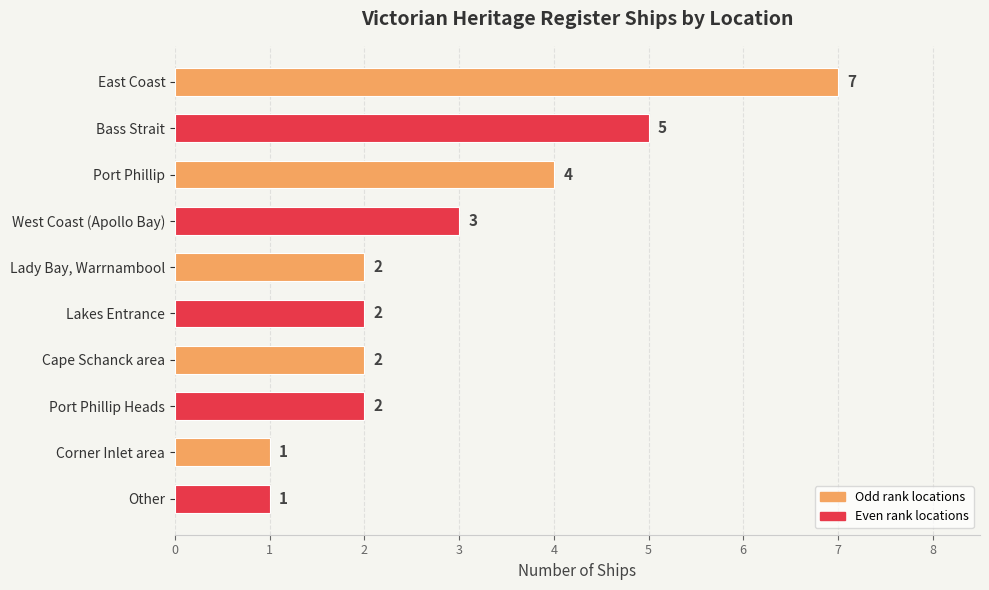

What is the label of the 10th bar from the top?

Other